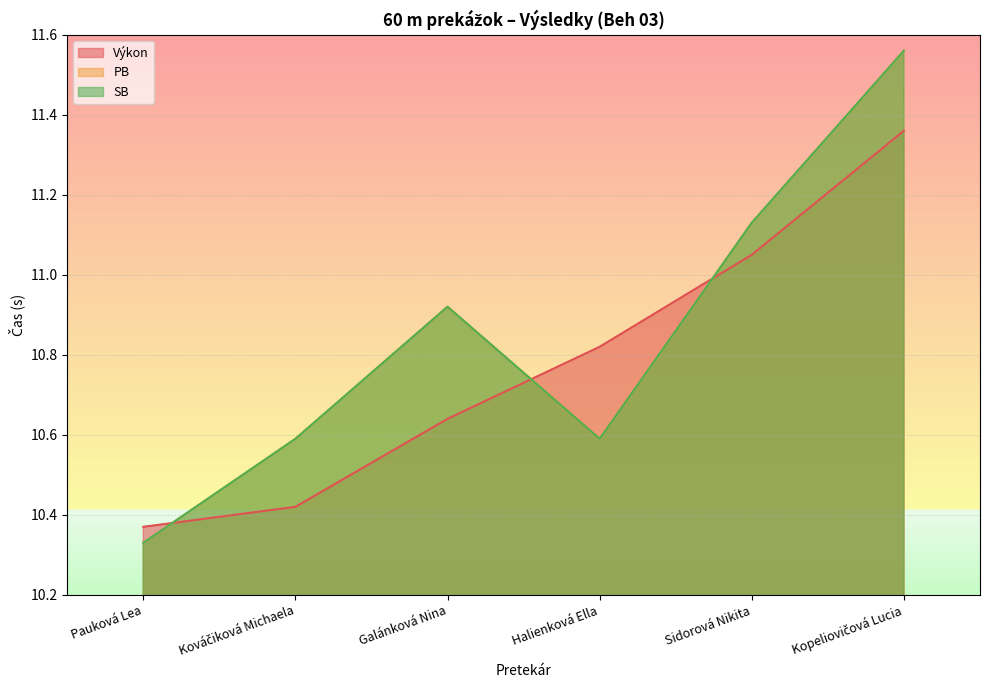

Where is PB nearest to the value 10?

Pauková Lea